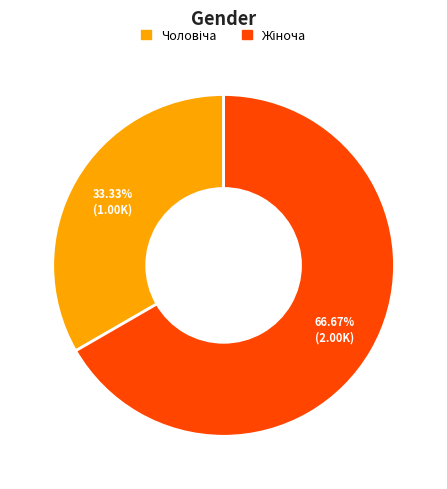

Is there a majority slice in this chart?

Yes